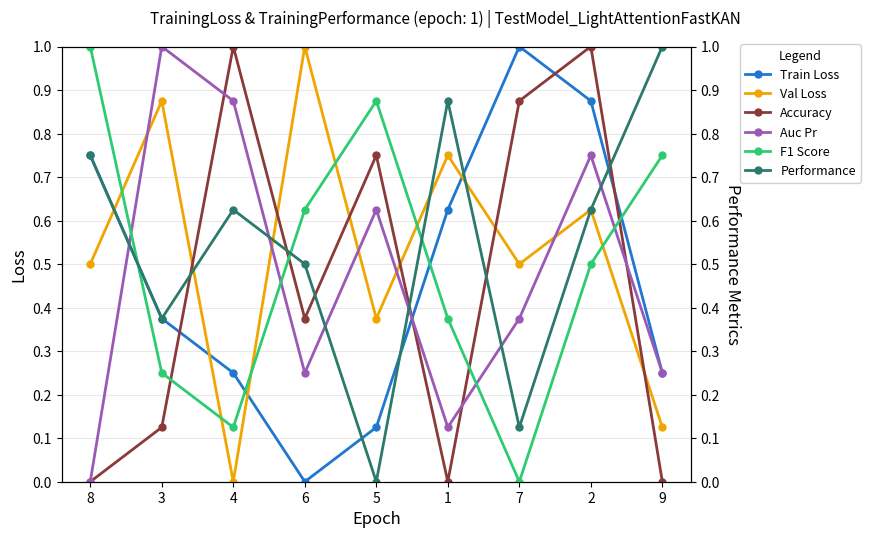

Reading left to right, transcribe all the data shown in this chart.

Train Loss: 8=0.8	3=0.4	4=0.2	6=0.0	5=0.1	1=0.6	7=1.0	2=0.9	9=0.2
Val Loss: 8=0.5	3=0.9	4=0.0	6=1.0	5=0.4	1=0.8	7=0.5	2=0.6	9=0.1
Accuracy: 8=0.0	3=0.1	4=1.0	6=0.4	5=0.8	1=0.0	7=0.9	2=1.0	9=0.0
Auc Pr: 8=0.0	3=1.0	4=0.9	6=0.2	5=0.6	1=0.1	7=0.4	2=0.8	9=0.2
F1 Score: 8=1.0	3=0.2	4=0.1	6=0.6	5=0.9	1=0.4	7=0.0	2=0.5	9=0.8
Performance: 8=0.8	3=0.4	4=0.6	6=0.5	5=0.0	1=0.9	7=0.1	2=0.6	9=1.0